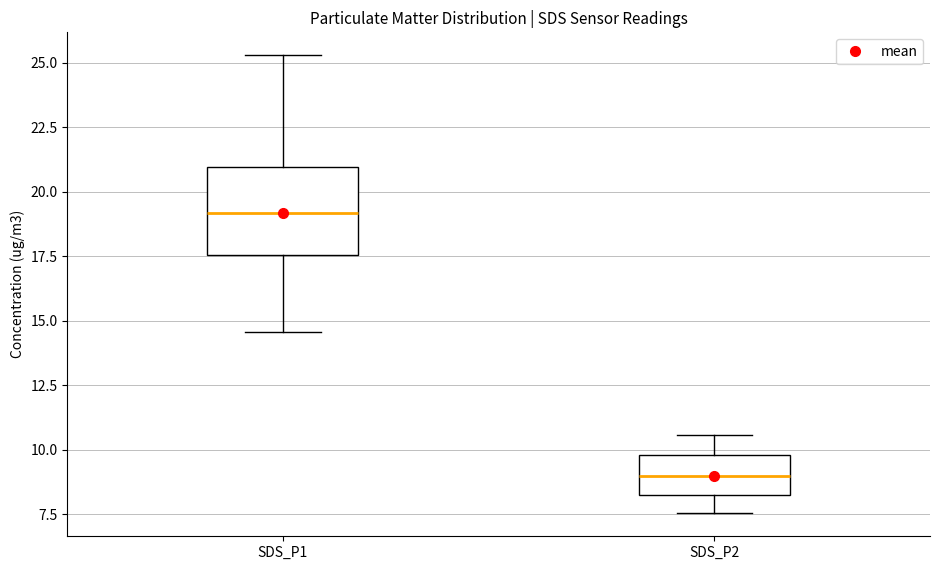

Comparing the boxes themselves (not the whiskers), which one is the tallest?

SDS_P1